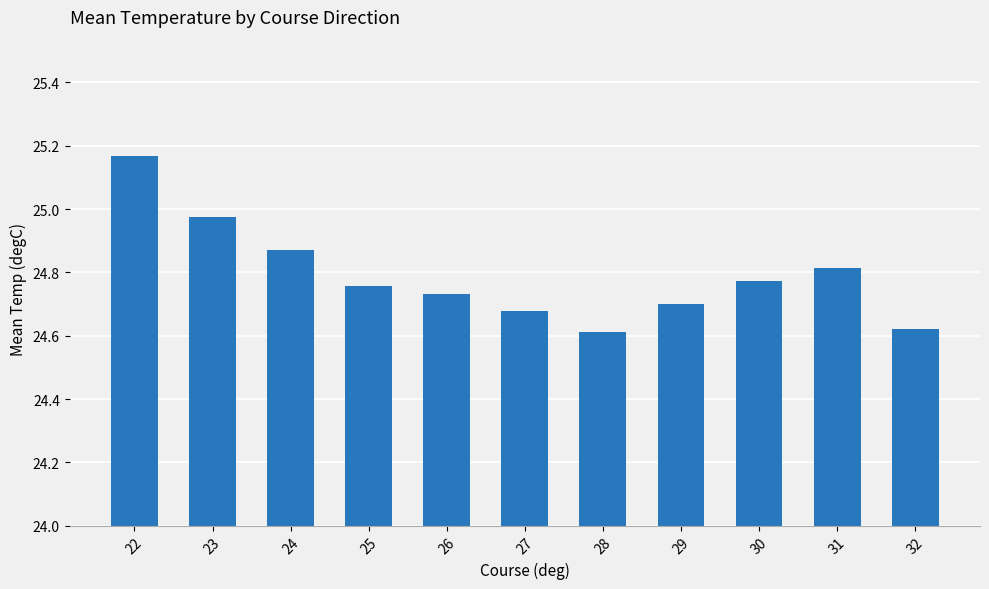

Which has a higher value, 25 or 27?

25